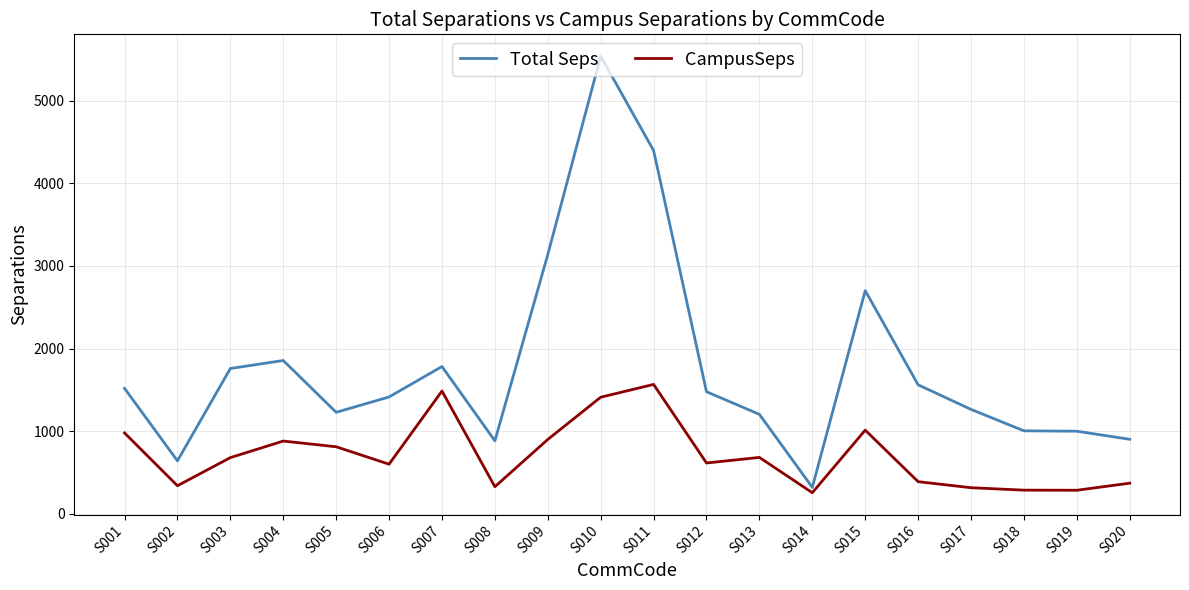

What is the spread (max minus min) of values at S011?

2833.0